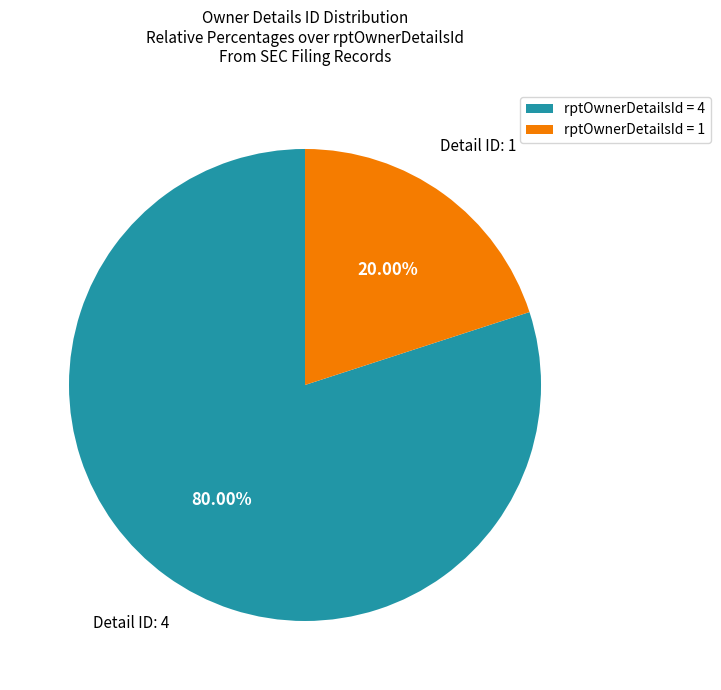

How many slices are in this pie chart?

2